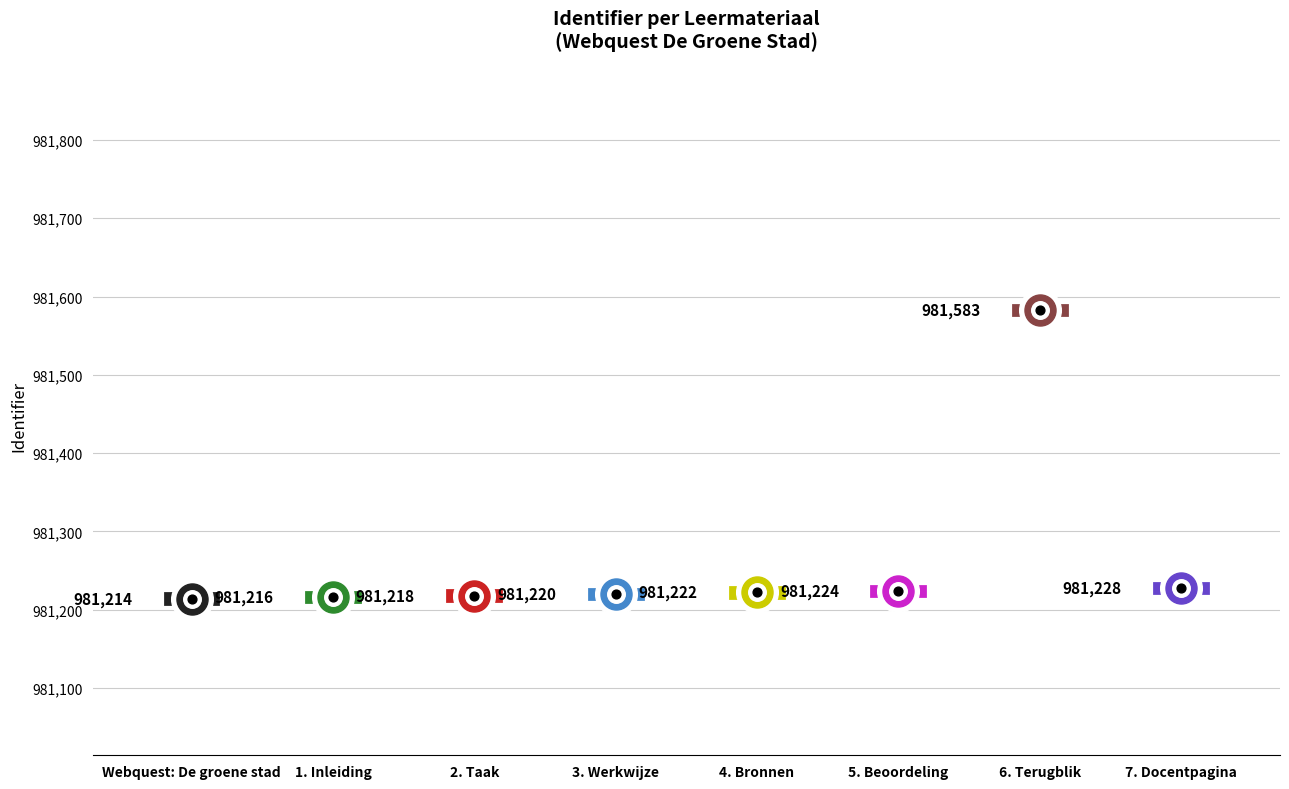

What is the change in value from 3. Werkwijze to 4. Bronnen?

+2